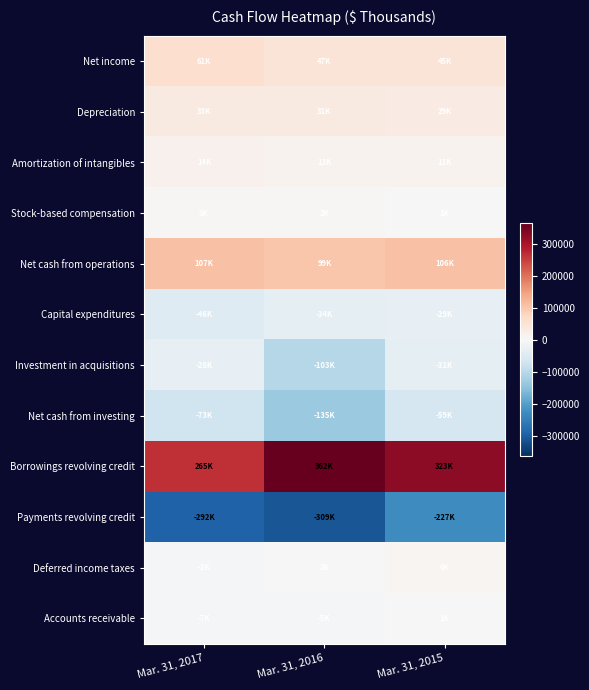

Reading left to right, list all the values displayed in this chart.

Net income: Mar. 31, 2017=61365	Mar. 31, 2016=47829	Mar. 31, 2015=45716
Depreciation: Mar. 31, 2017=33480	Mar. 31, 2016=31295	Mar. 31, 2015=29828
Amortization of intangibles: Mar. 31, 2017=14425	Mar. 31, 2016=13178	Mar. 31, 2015=11541
Stock-based compensation: Mar. 31, 2017=3042	Mar. 31, 2016=2982	Mar. 31, 2015=1970
Net cash from operations: Mar. 31, 2017=107210	Mar. 31, 2016=99401	Mar. 31, 2015=106975
Capital expenditures: Mar. 31, 2017=-46146	Mar. 31, 2016=-34892	Mar. 31, 2015=-29153
Investment in acquisitions: Mar. 31, 2017=-28839	Mar. 31, 2016=-103245	Mar. 31, 2015=-31240
Net cash from investing: Mar. 31, 2017=-73635	Mar. 31, 2016=-135032	Mar. 31, 2015=-59922
Borrowings revolving credit: Mar. 31, 2017=265746	Mar. 31, 2016=362960	Mar. 31, 2015=323895
Payments revolving credit: Mar. 31, 2017=-292797	Mar. 31, 2016=-309621	Mar. 31, 2015=-227818
Deferred income taxes: Mar. 31, 2017=-2938	Mar. 31, 2016=2343	Mar. 31, 2015=6944
Accounts receivable: Mar. 31, 2017=-7457	Mar. 31, 2016=-5412	Mar. 31, 2015=1953